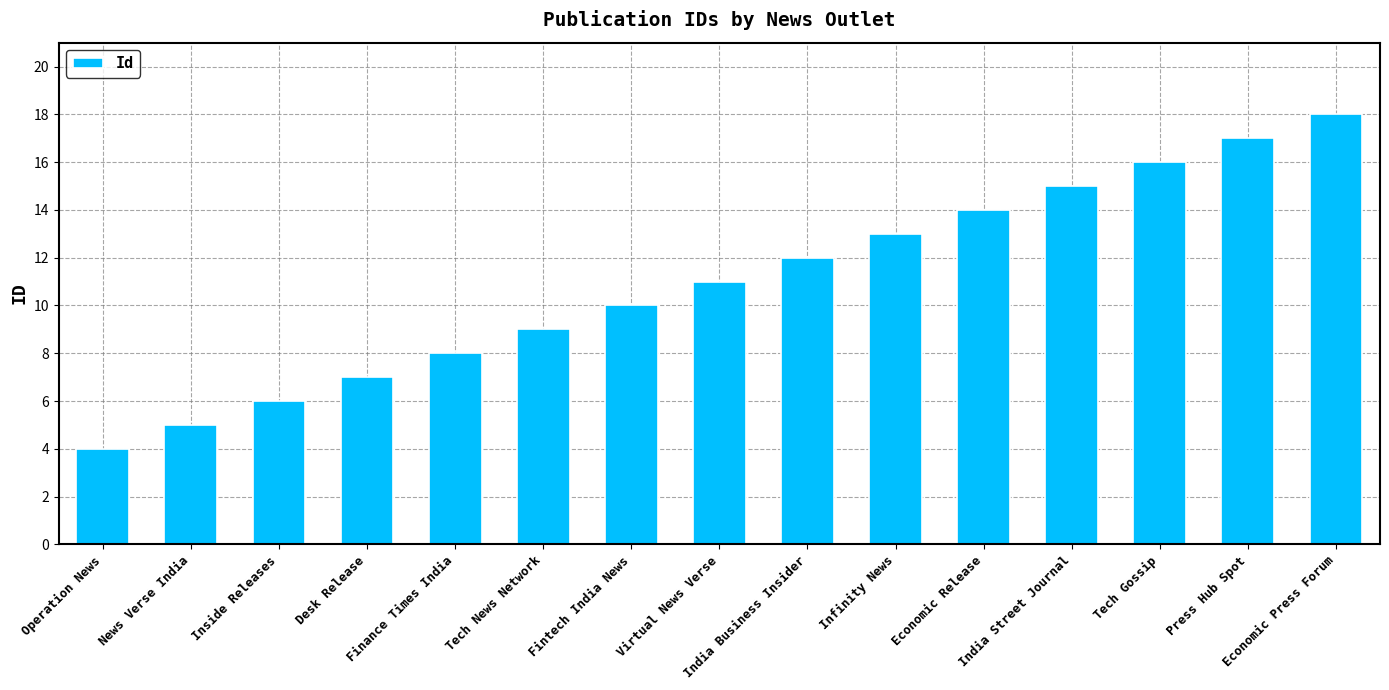

Are the bars grouped side by side (vs. stacked)?

No